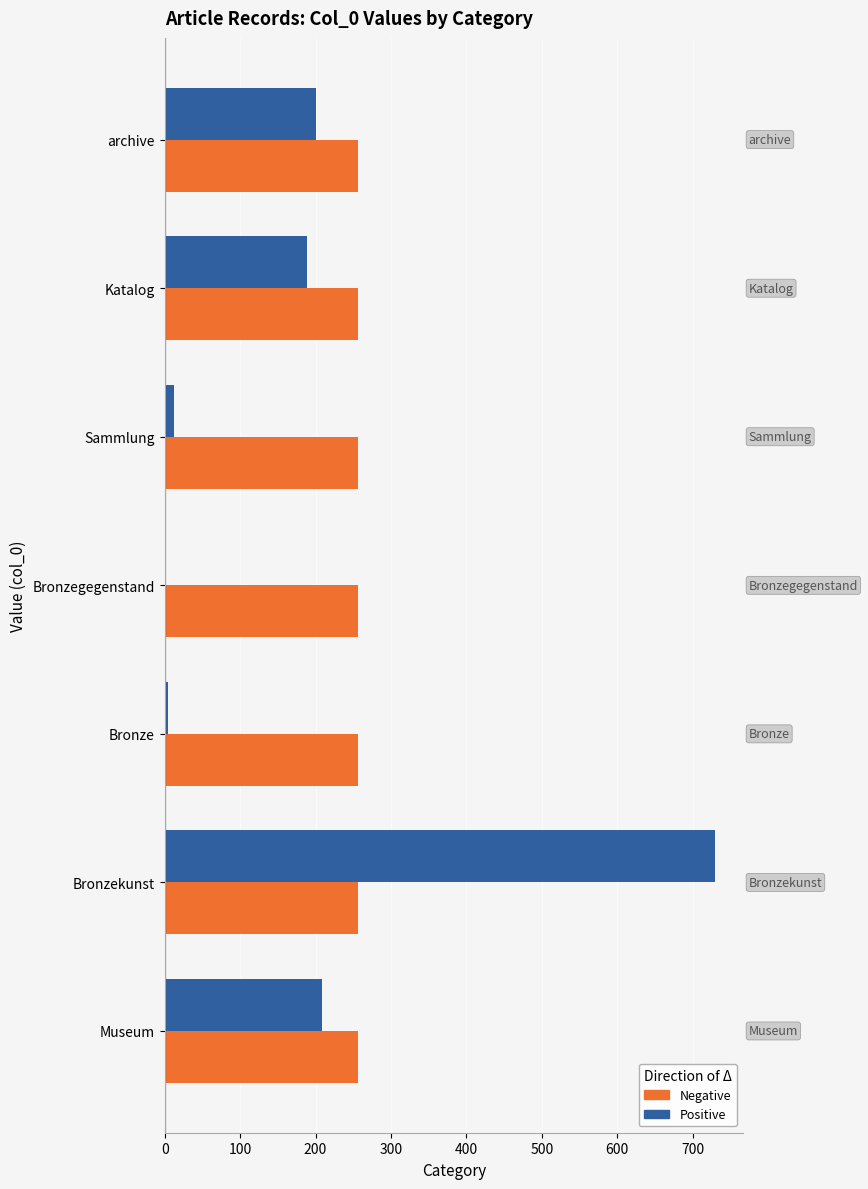

The value of Positive at archive is 300. True or false?

False